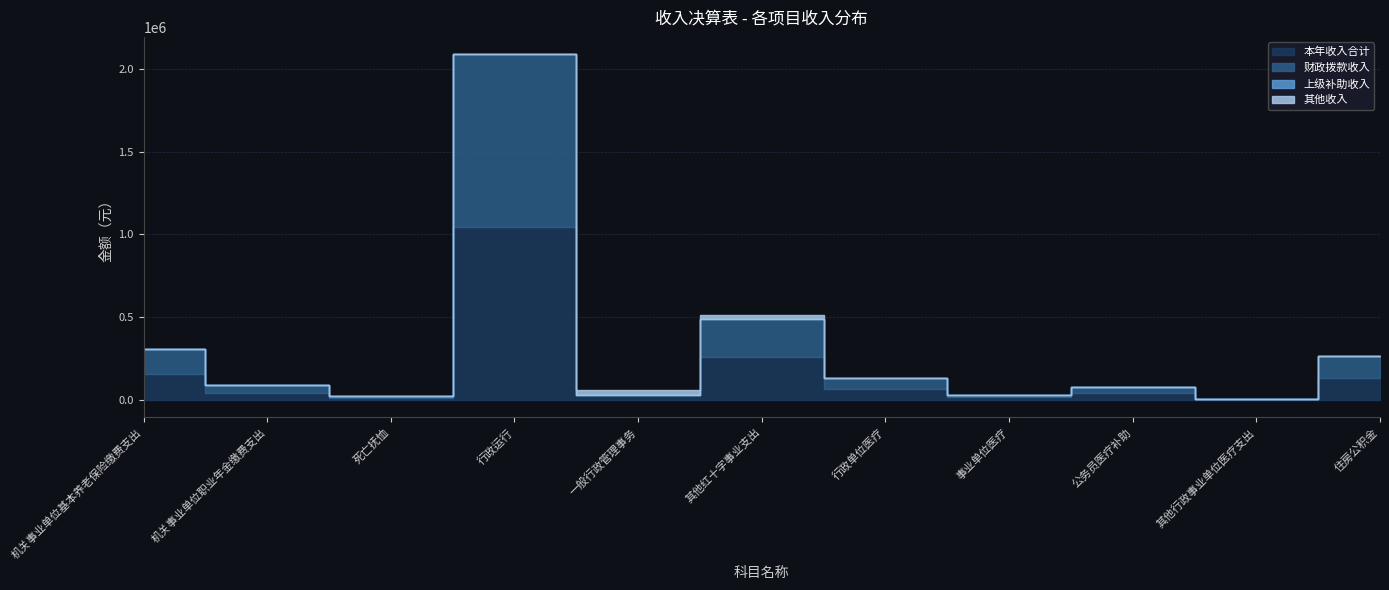

At which category is the sum across all series the highest?

行政运行